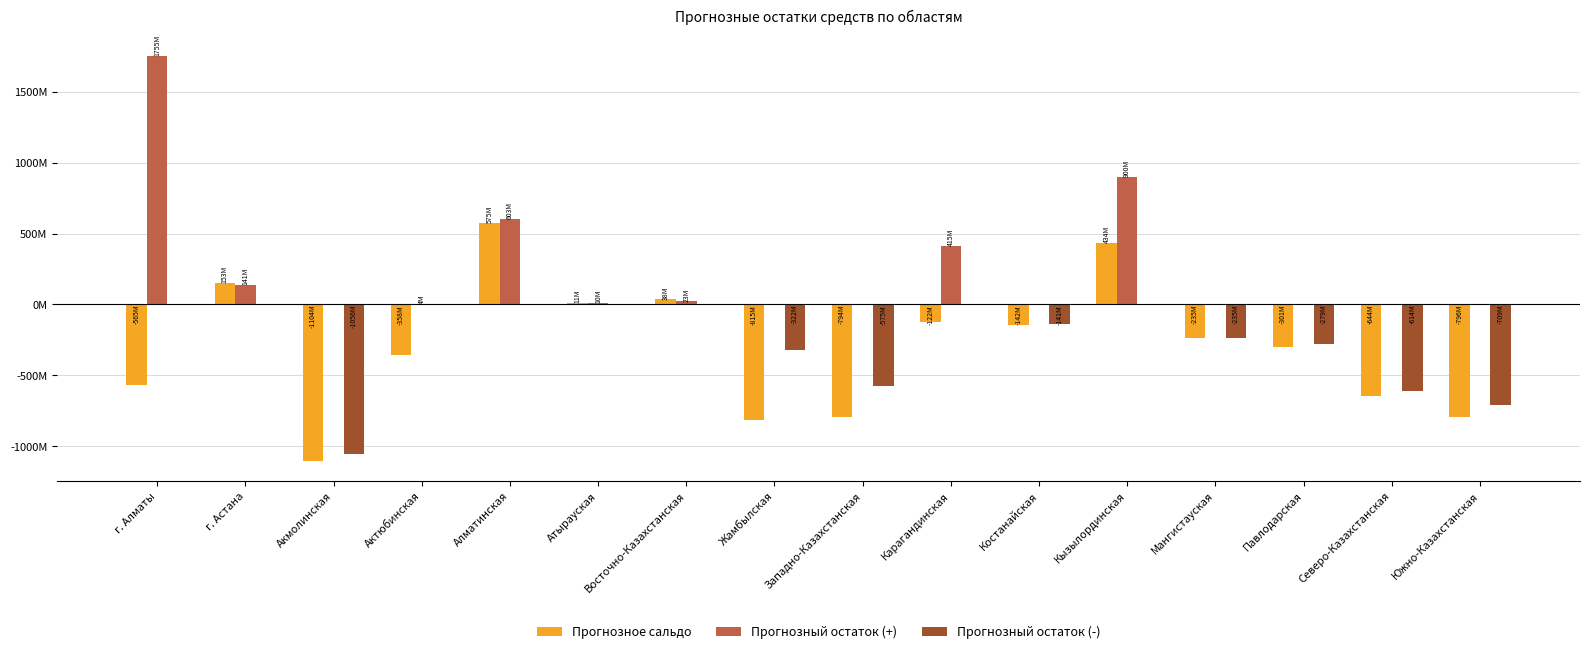

What is the difference between the second highest and second lowest values in the Прогнозный остаток (-) series?

708663485.7